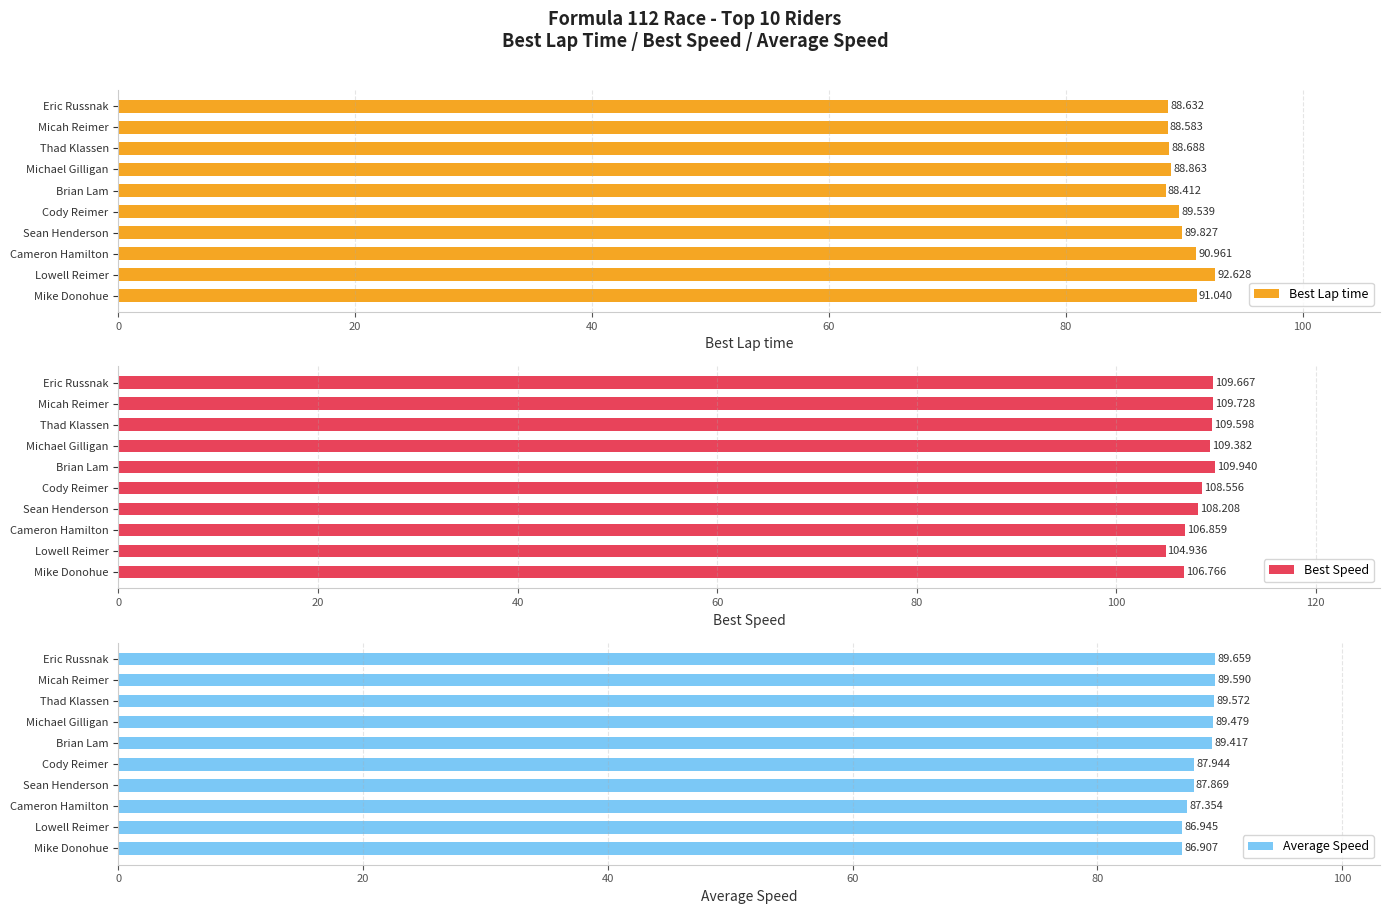

Where is Best Speed nearest to the value 107?

Cameron Hamilton